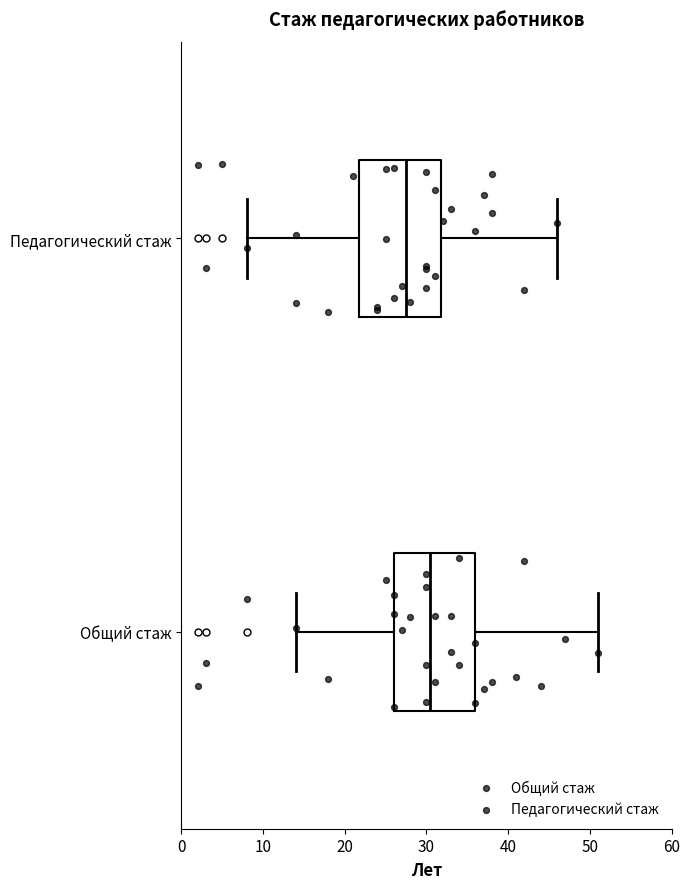

Which box has the furthest to the left median line?

Педагогический стаж